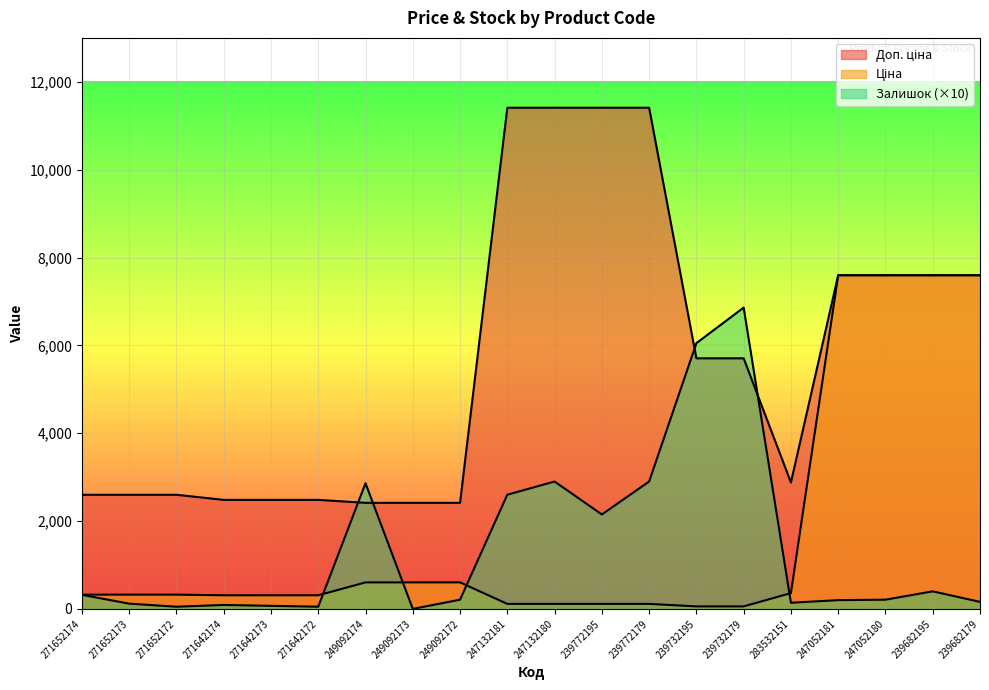

What is the difference between the maximum and second lowest values in the Залишок series?

6810.0